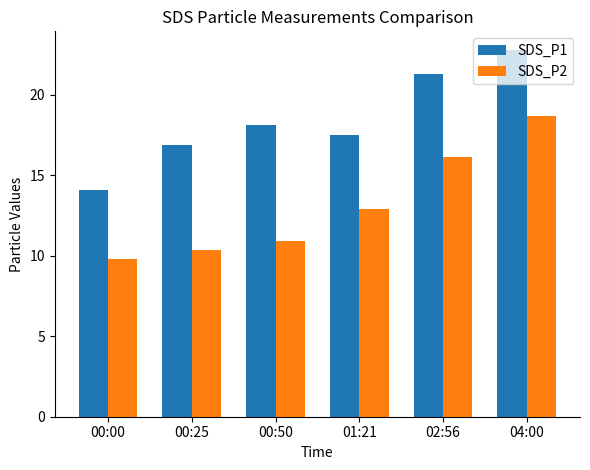

Are the bars grouped side by side (vs. stacked)?

Yes